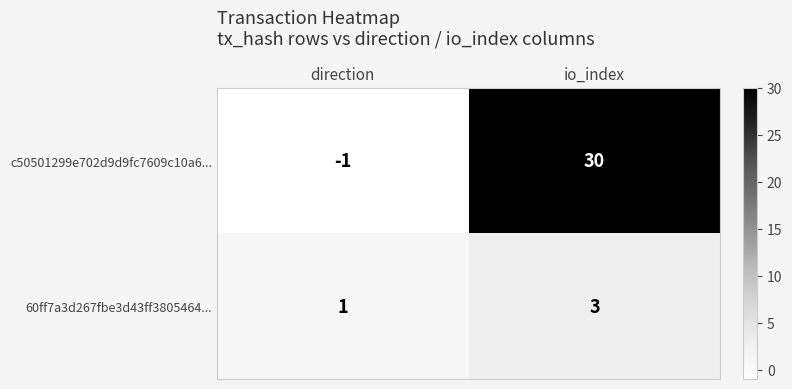

True or false: 60ff7a3d267fbe3d43ff3805464... has a value of 1 at direction.

True